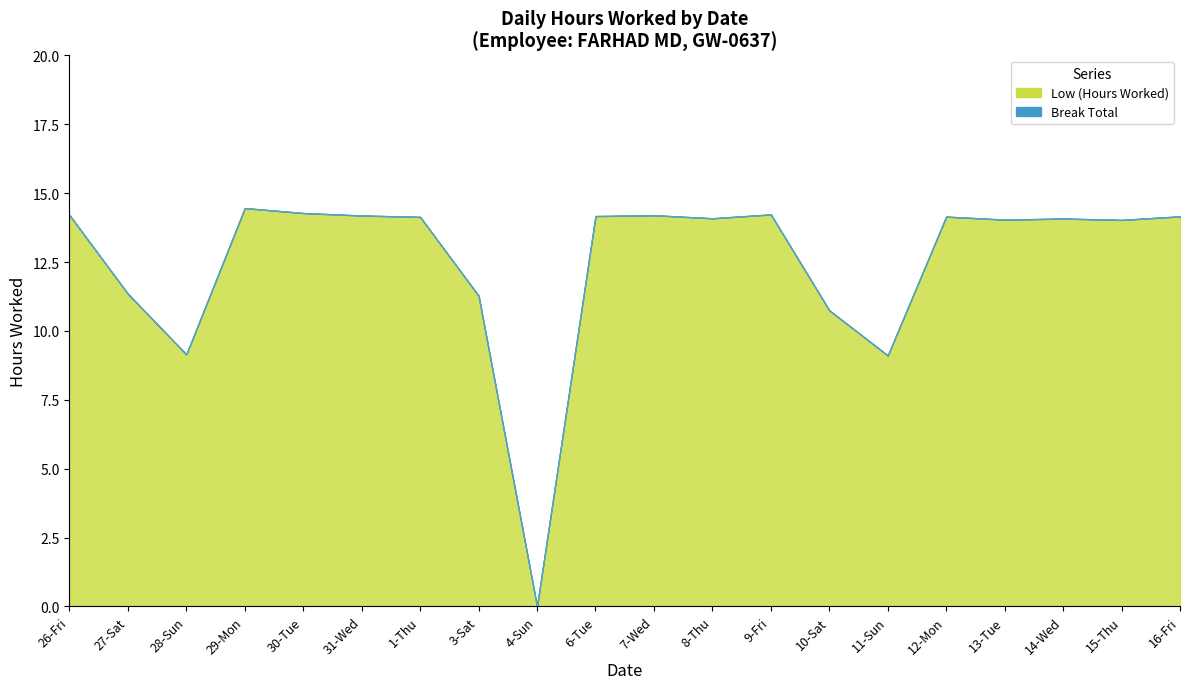

At how many categories does at least one series exceed 3?

19